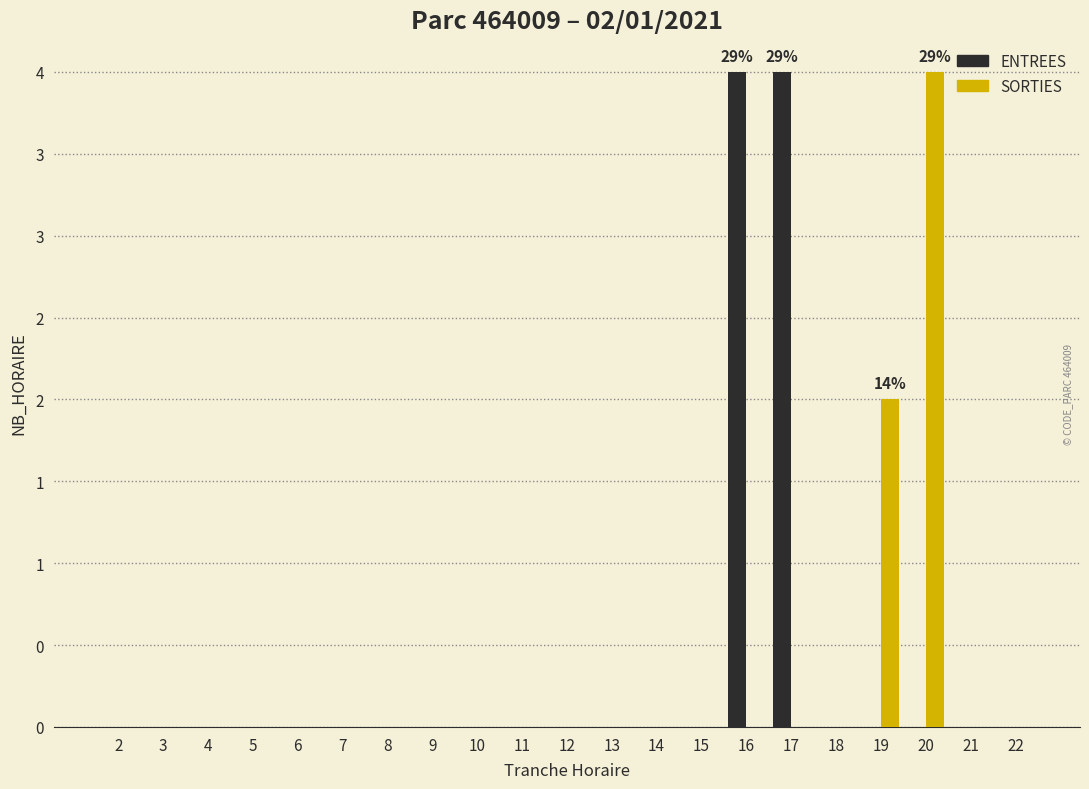

What is the value of the ENTREES bar at the 16th from the left?

4